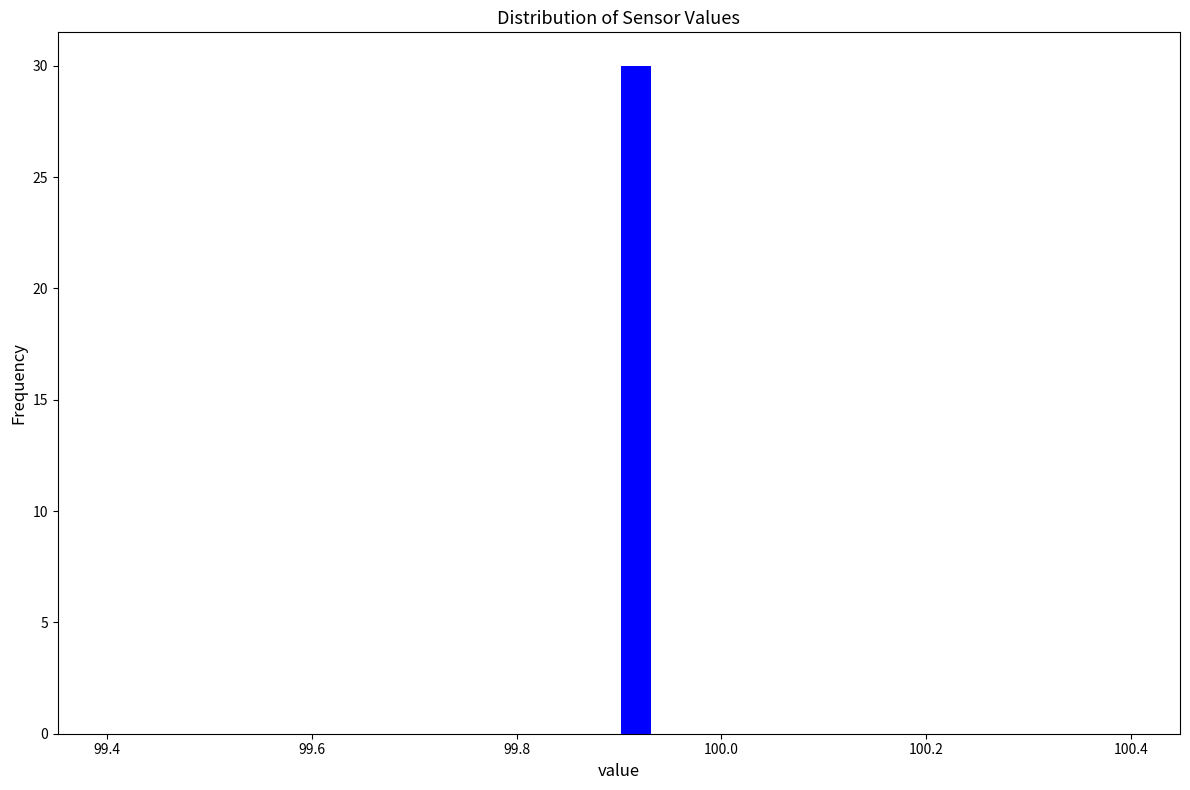

Around what value on the x-axis is the tallest bar? Give the approximate position of its centre, as read against the axis.

99.92